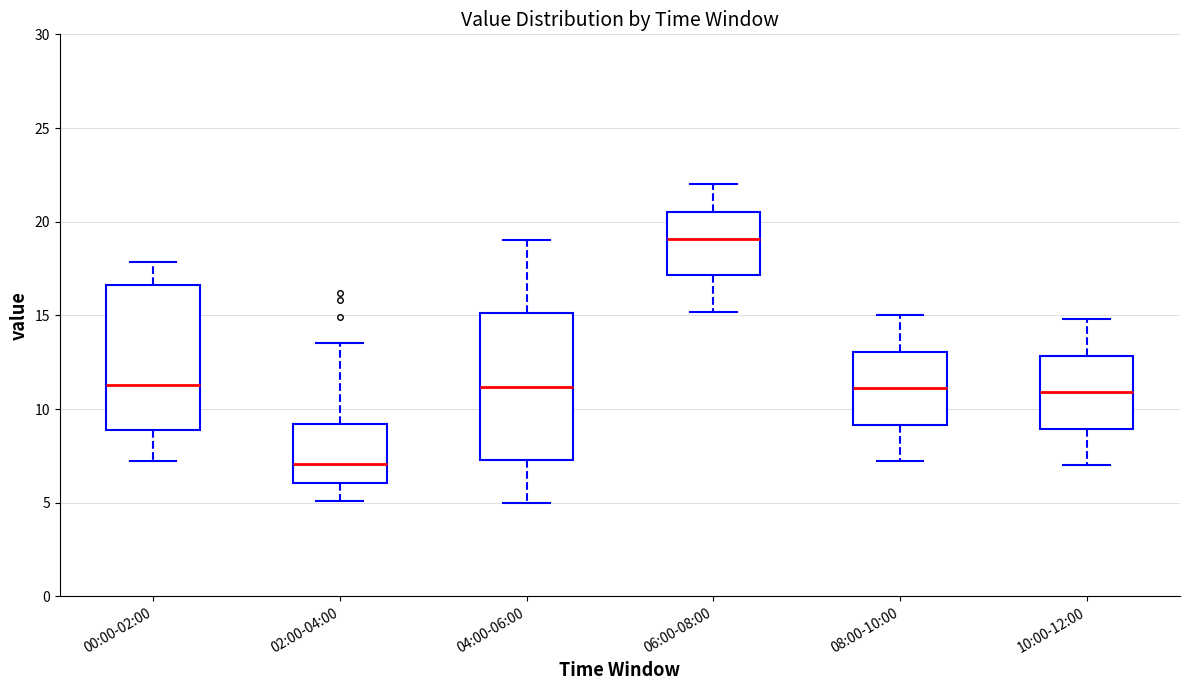

Which box's median line is the lowest?

02:00-04:00